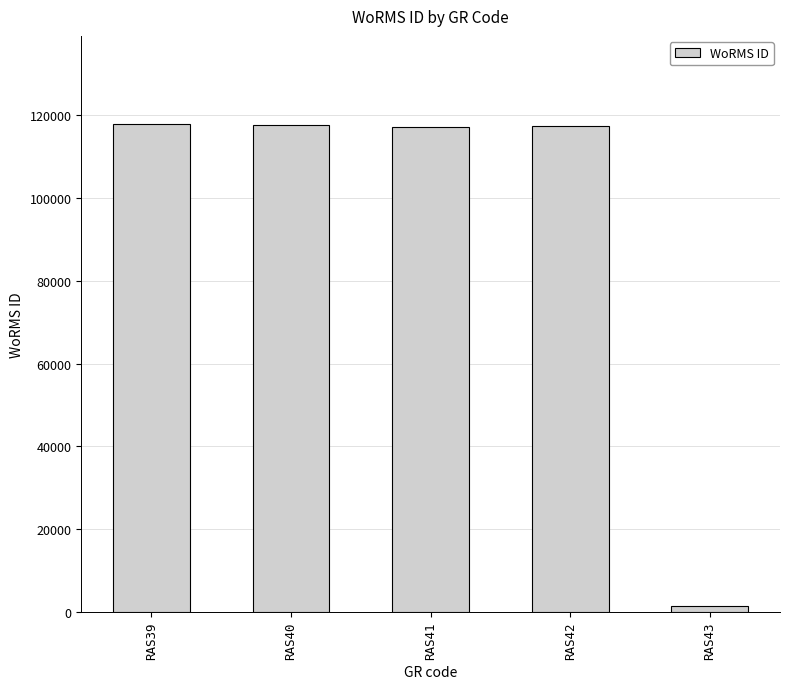

What is the ratio of the value at RAS42 to the value at RAS43?

72.8